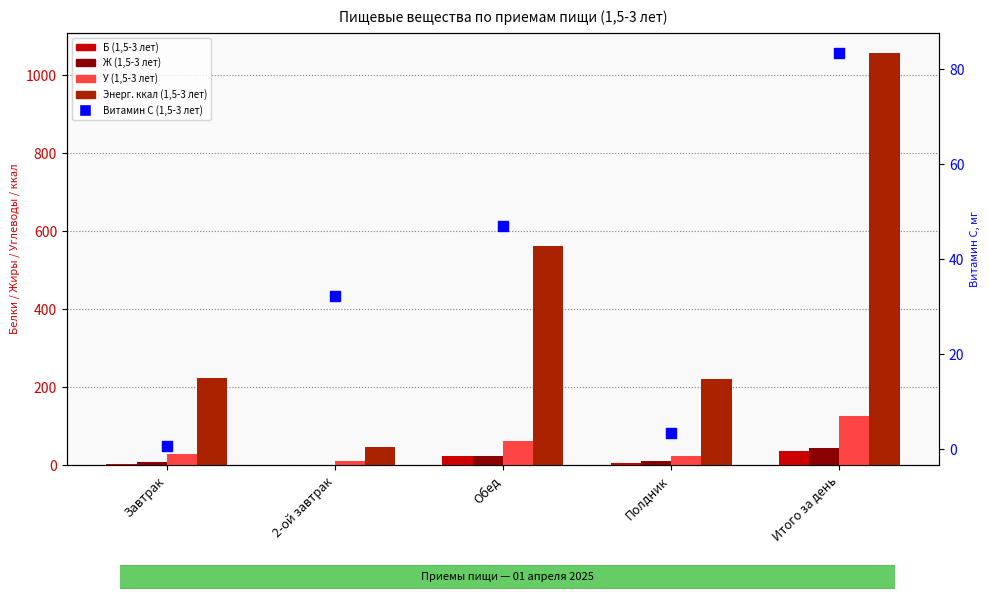

What are all the series names shown in the legend?

Б (1,5-3 лет), Ж (1,5-3 лет), У (1,5-3 лет), Энерг. ккал (1,5-3 лет), Витамин С (1,5-3 лет)